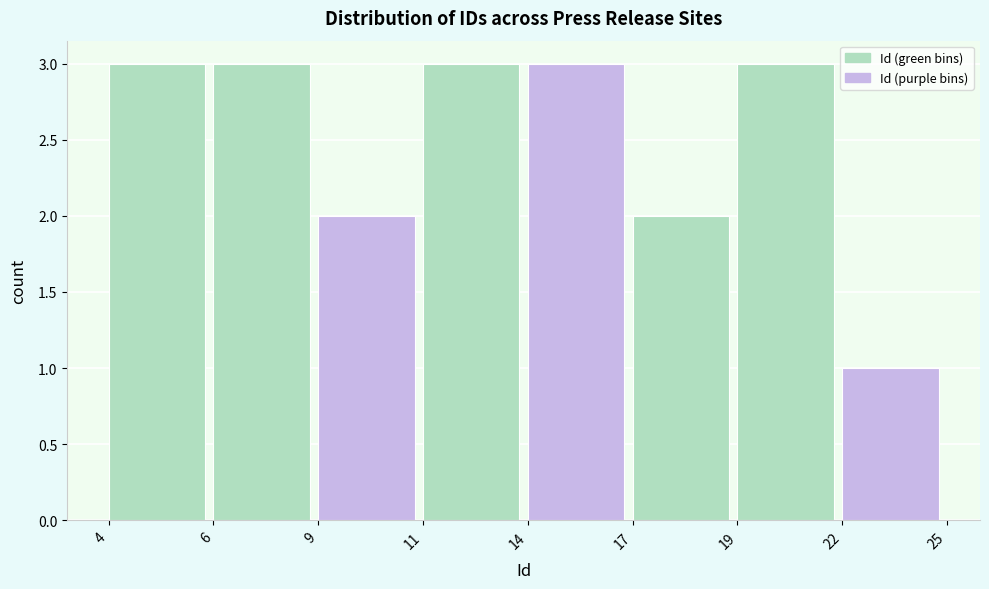

Reading right to left, what are all the values shown in this chart?

22=1	19=3	17=2	14=3	11=3	9=2	6=3	4=3